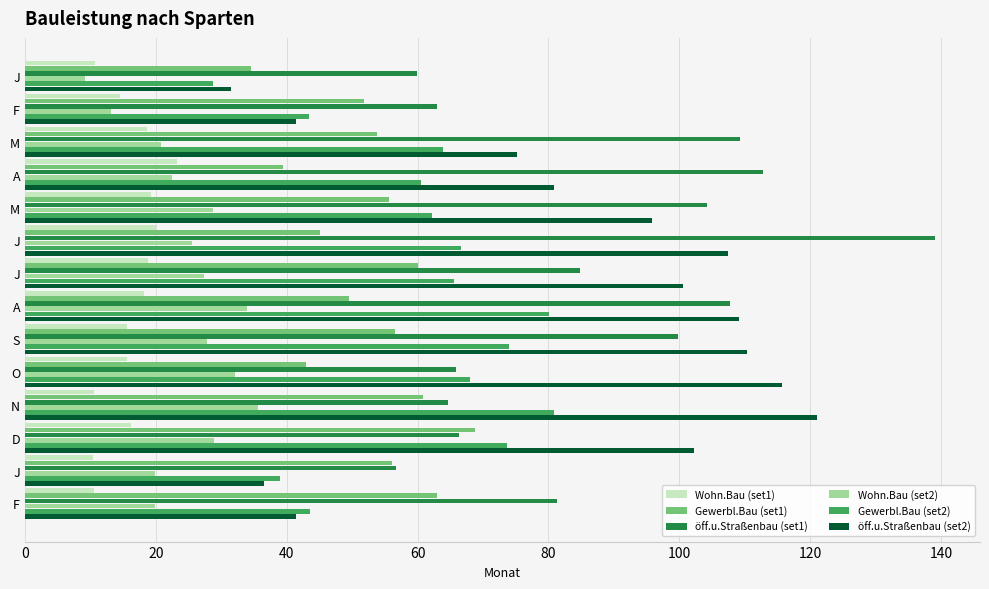

Where is öff.u.Straßenbau (set1) nearest to the value 97?

S